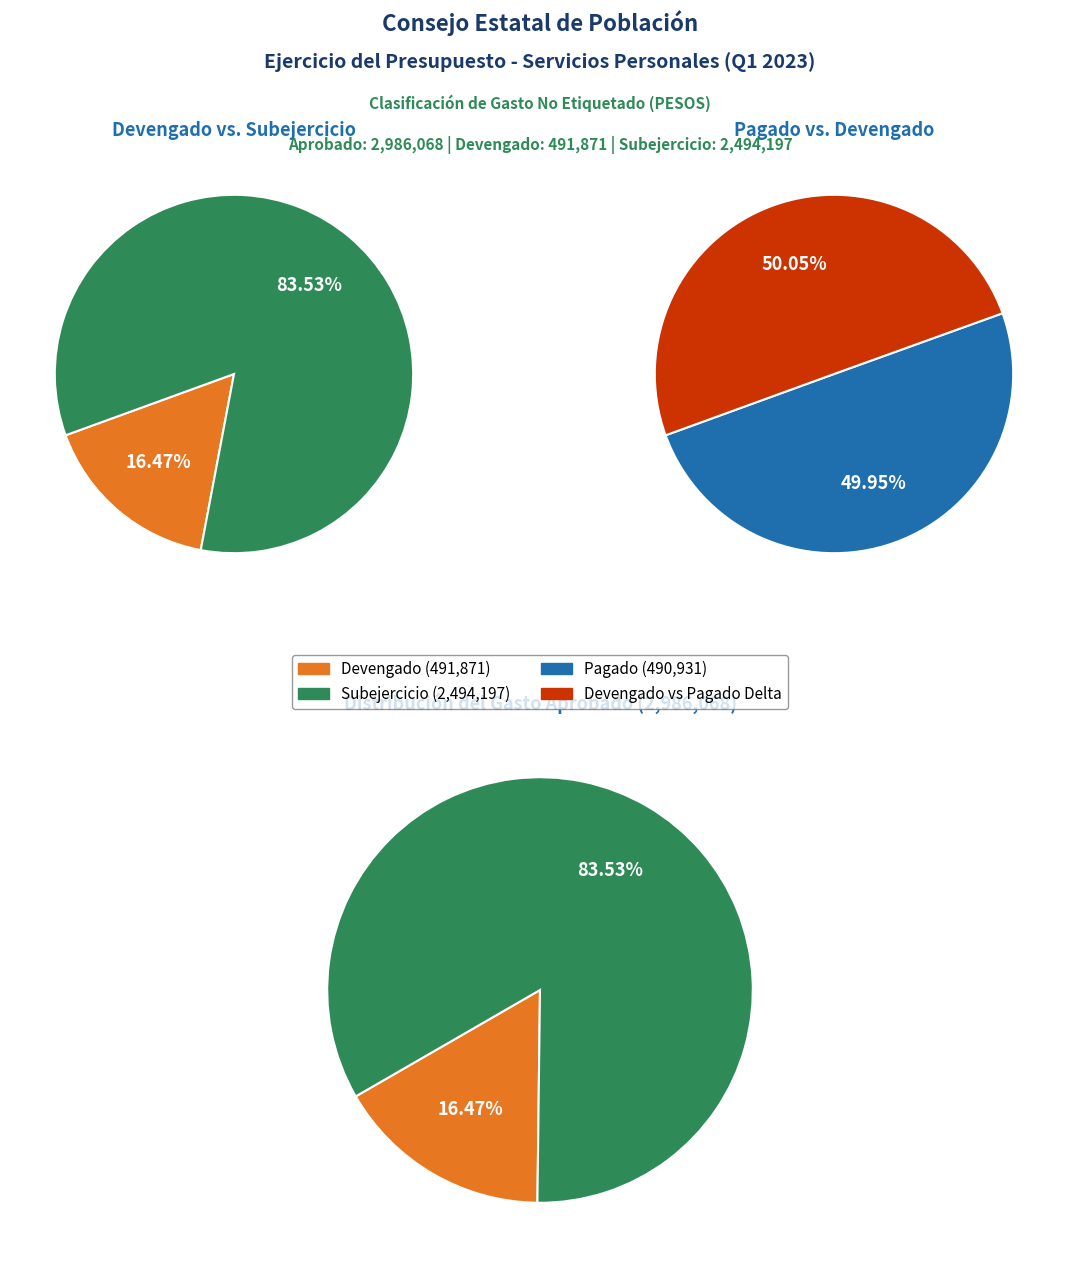

How many segments does this pie chart have?

6